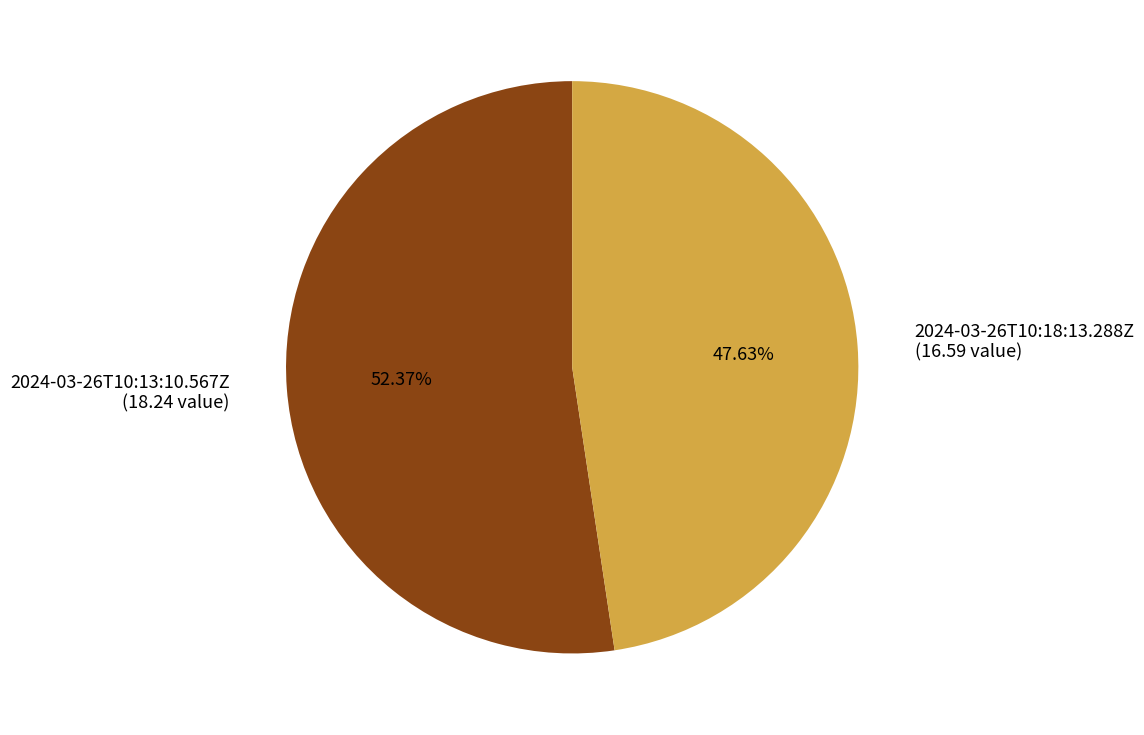

How many segments does this pie chart have?

2